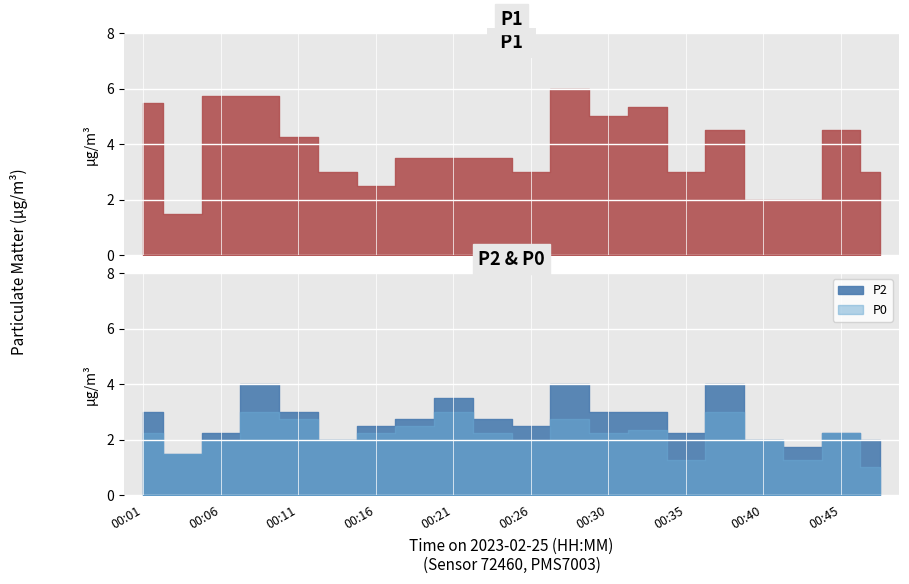

The value of P2 at 00:23 is 2.8. True or false?

True